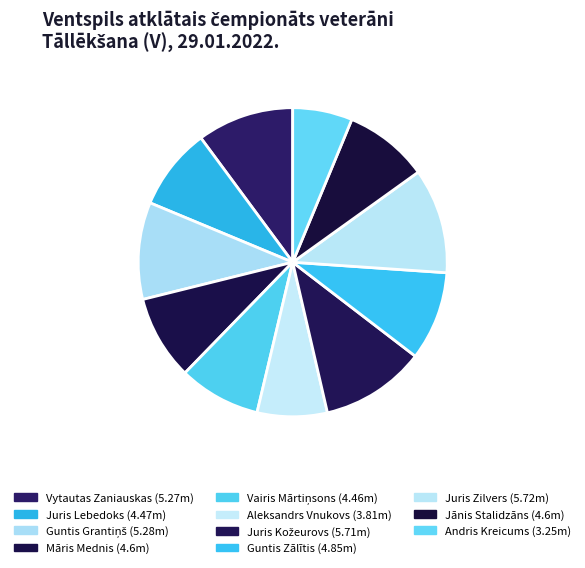

To the nearest percent, what is the average slice percentage?

9%